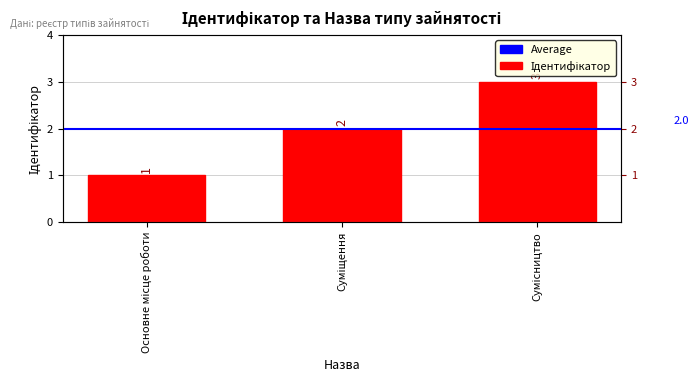

What position from the right is Сумісництво?

1